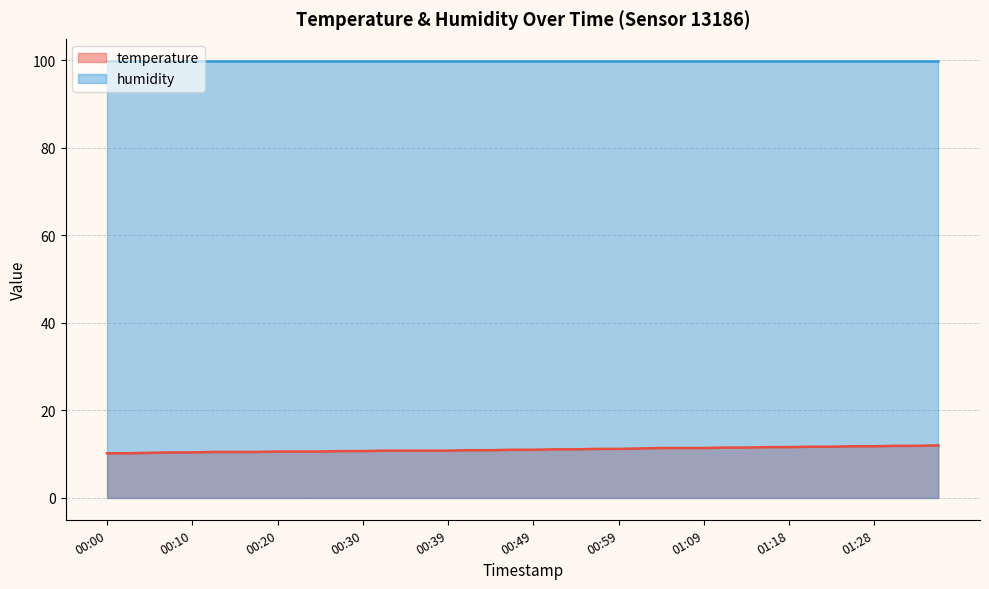

What is the difference between the maximum and minimum values?

1.8